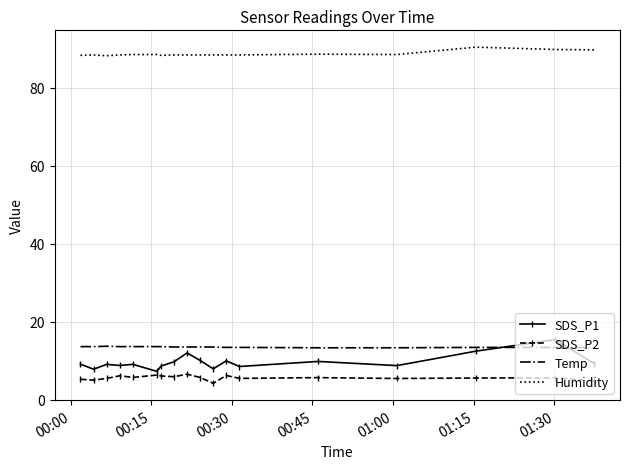

Which series has the largest total across all categories?

Humidity